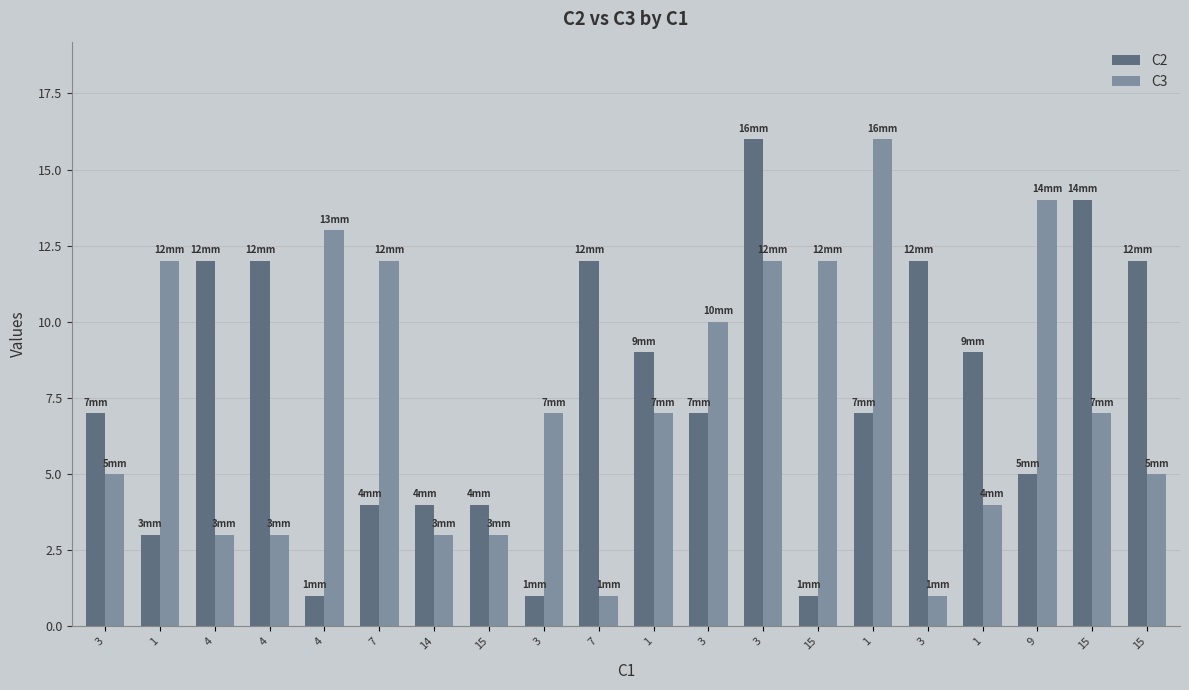

Does the chart contain stacked bars?

No